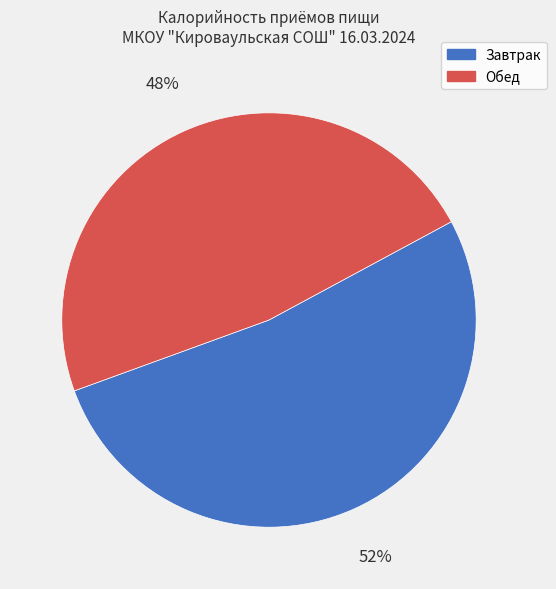

To the nearest percent, what is the average slice percentage?

50%